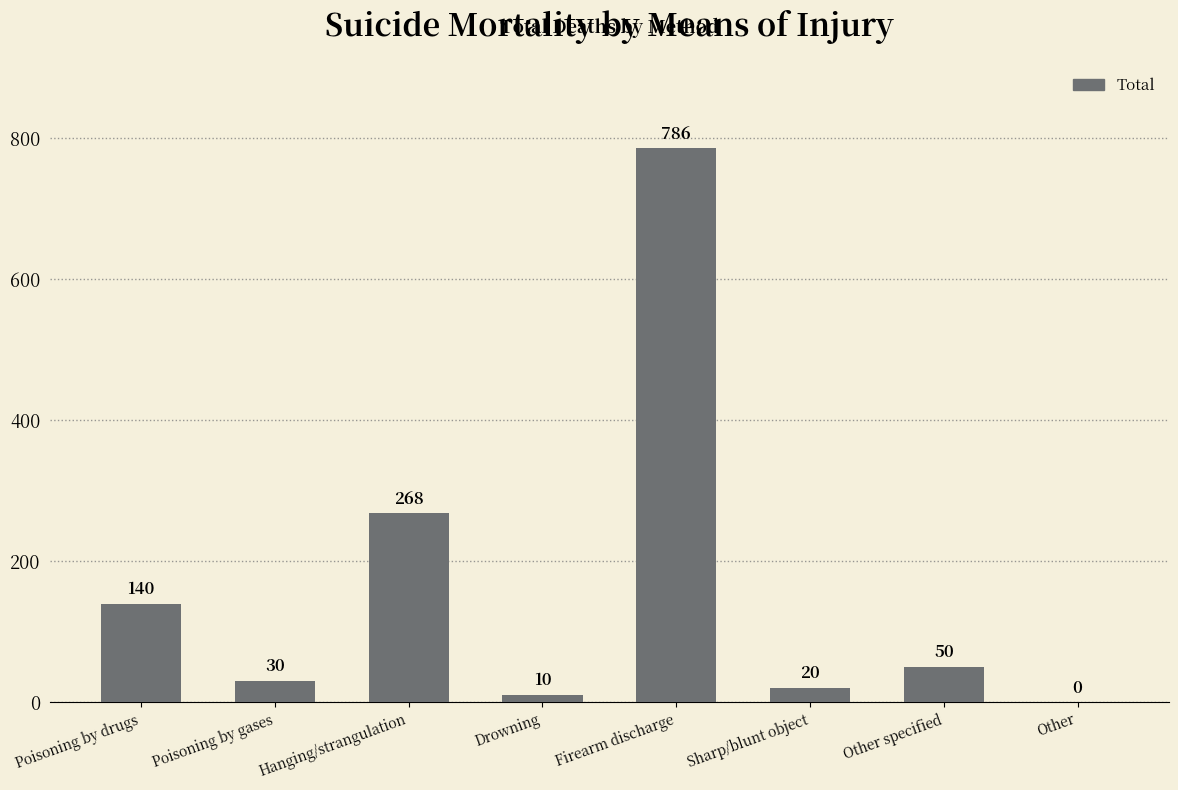

The value at Other is 0. True or false?

True